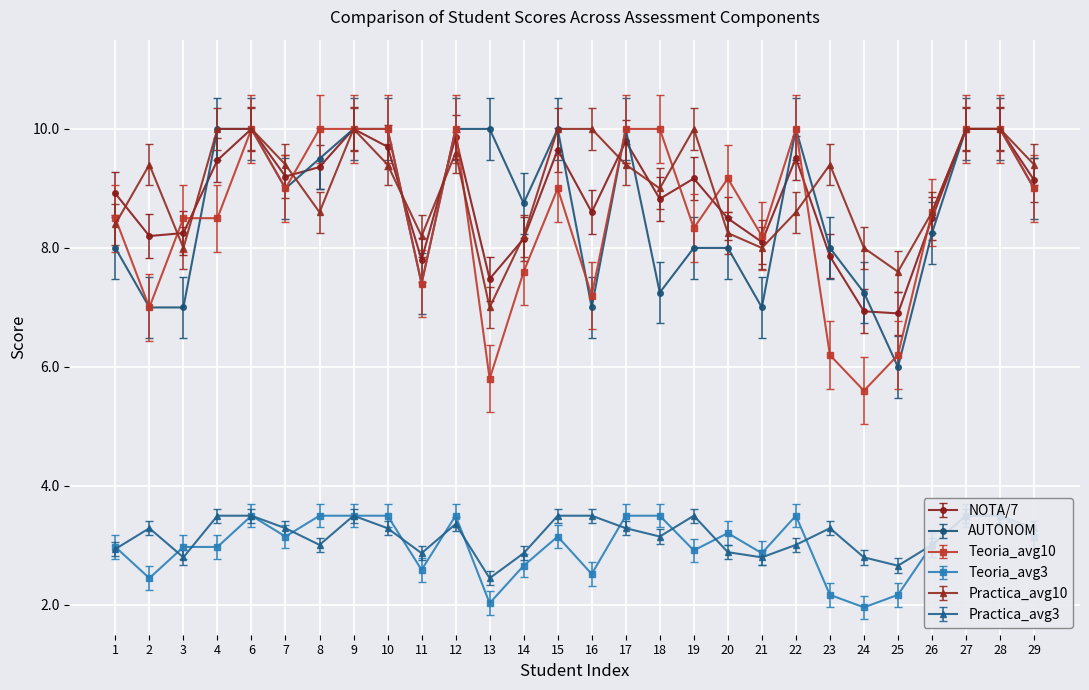

How many interior local valleys does the Teoria_avg3 series have?

8